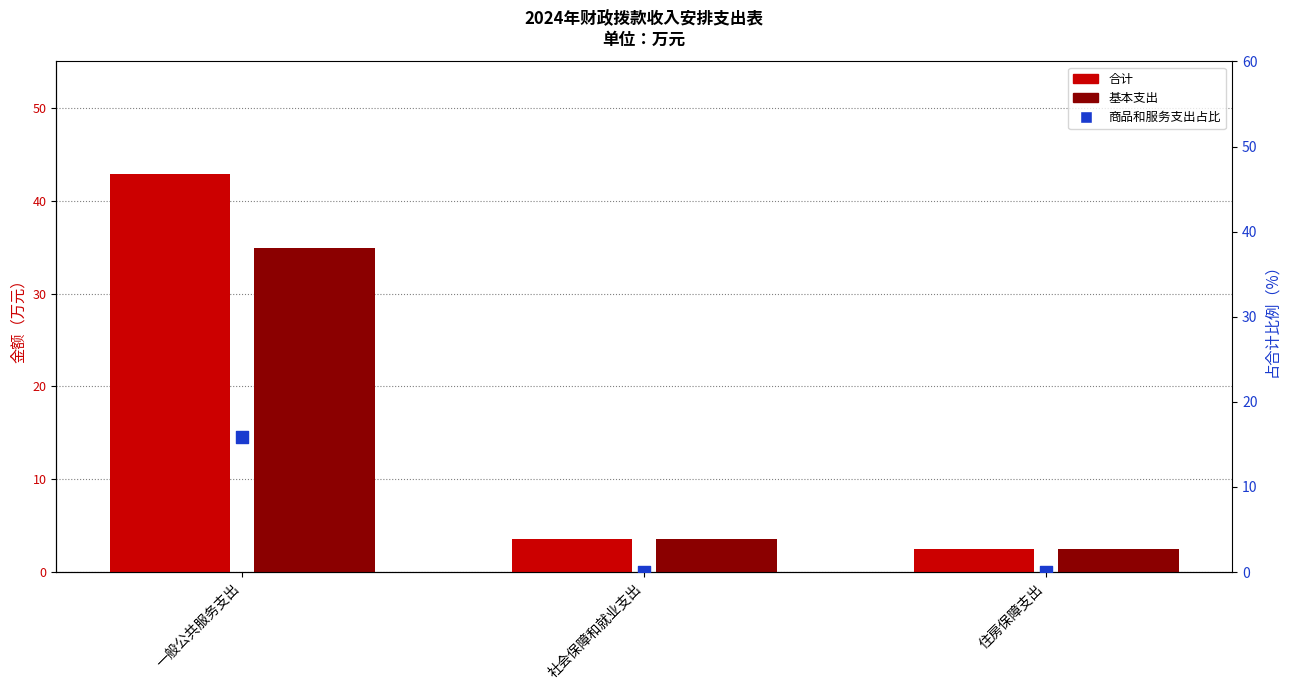

At which category is the sum across all series the highest?

一般公共服务支出